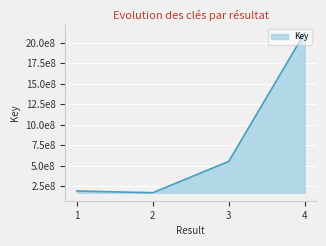

Where does the data first go above 552030469?

4